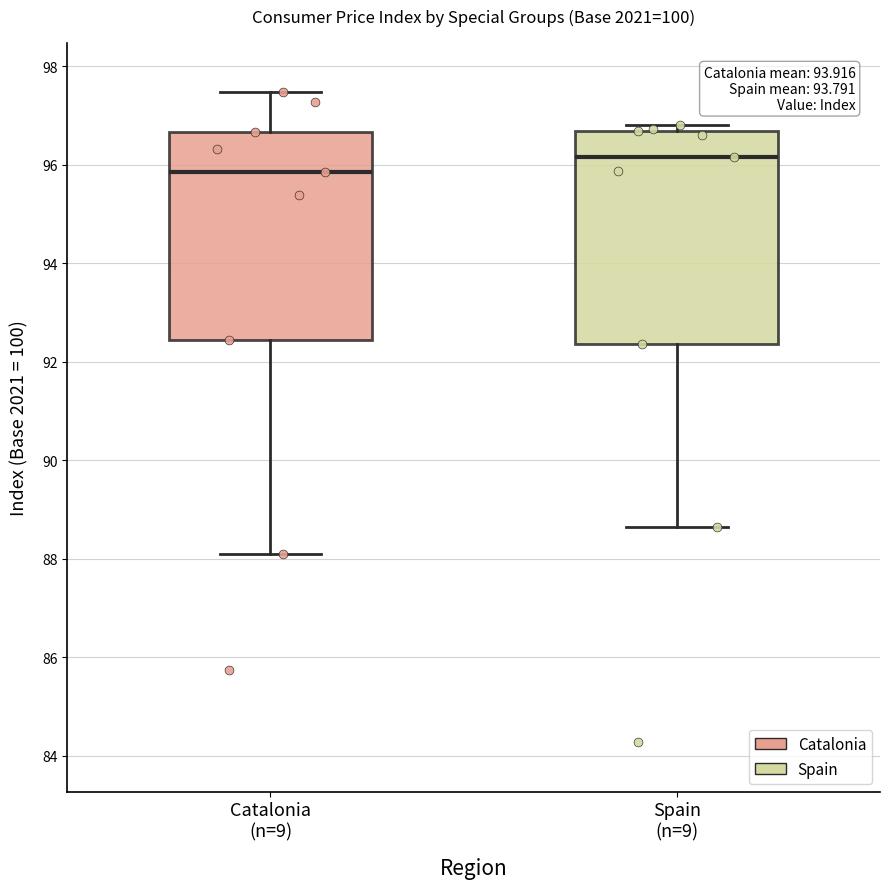

Which box has the highest median line?

Spain (n=9)